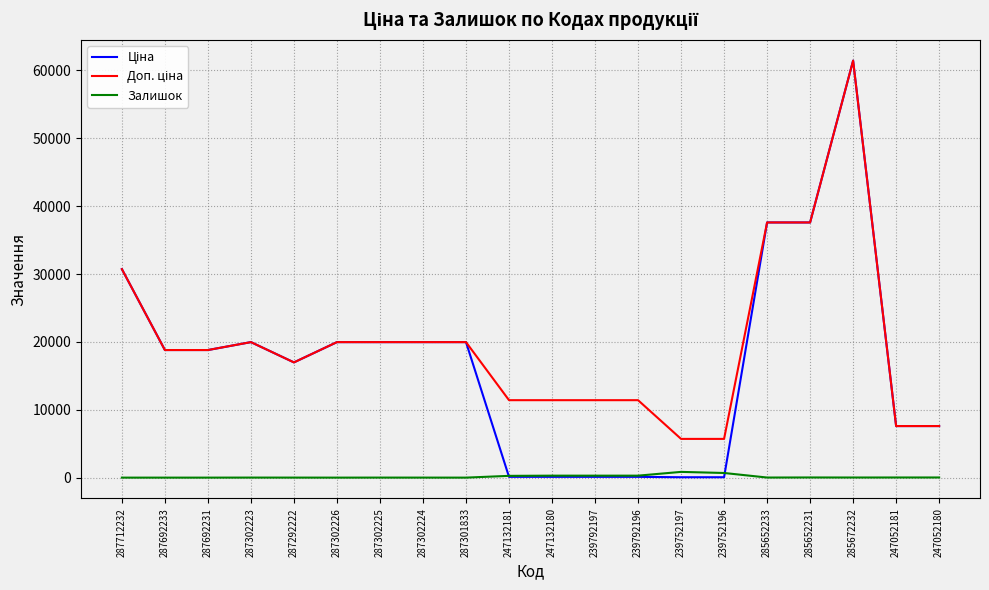

What is the sum of all Залишок values?

2769.0